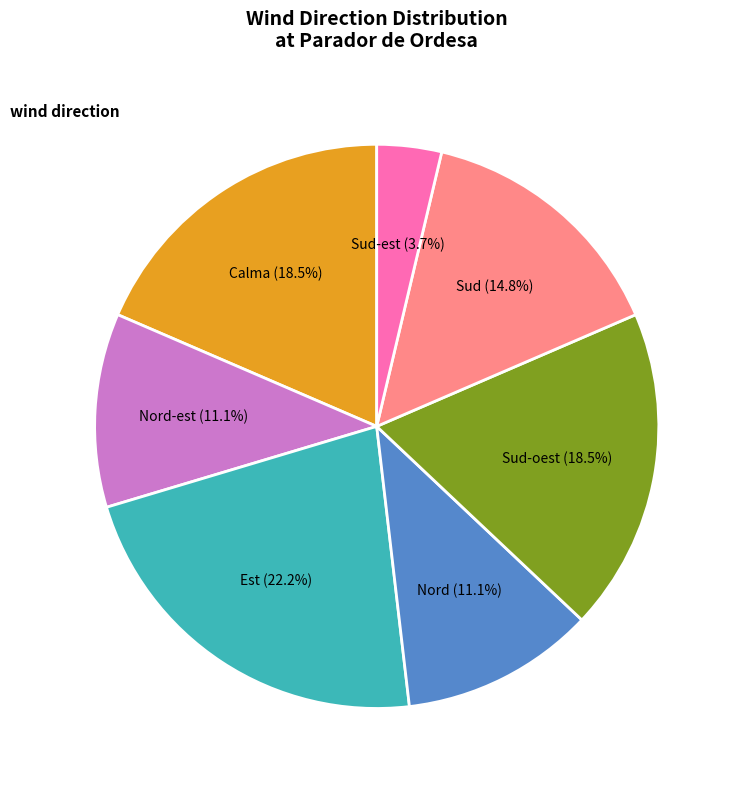

Between Sud-est and Nord-est, which is larger?

Nord-est